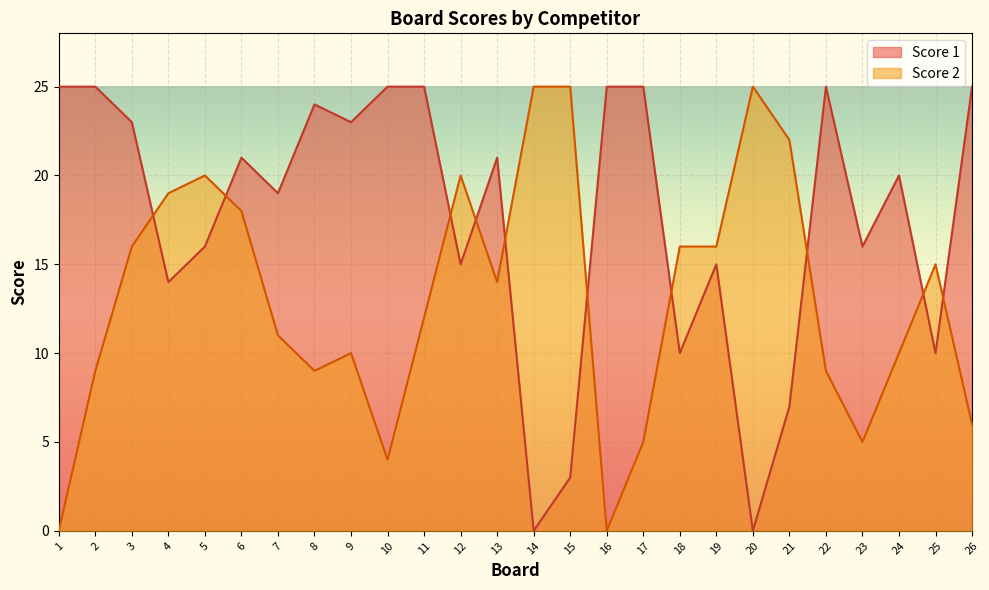

At how many categories does at least one series exceed 18?

22